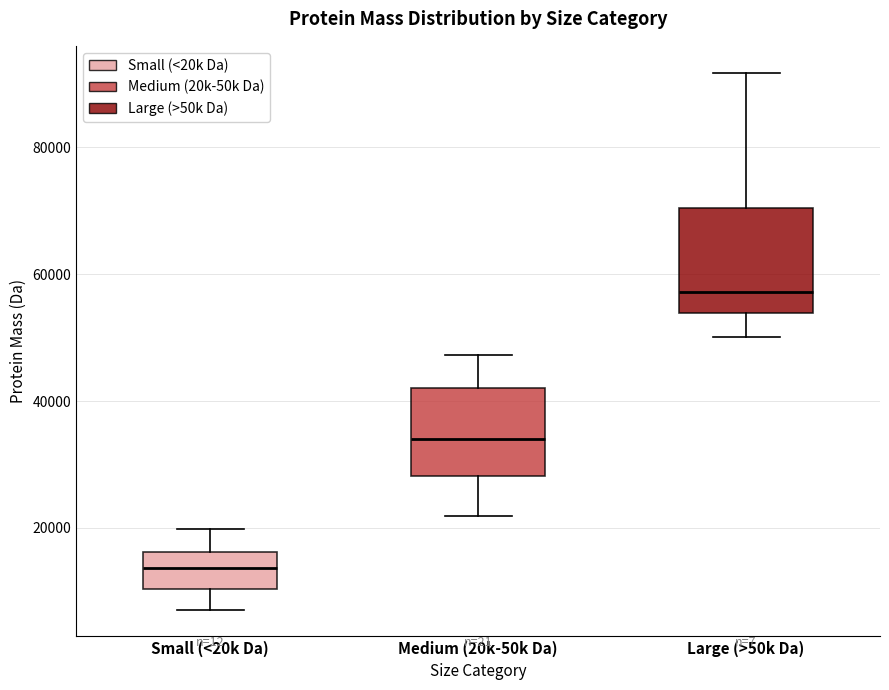

Where is the upper edge of the box for Medium (20k-50k Da) on the y-axis? The values are not printed on the chart, so give them approximately, as read against the axis.

42000